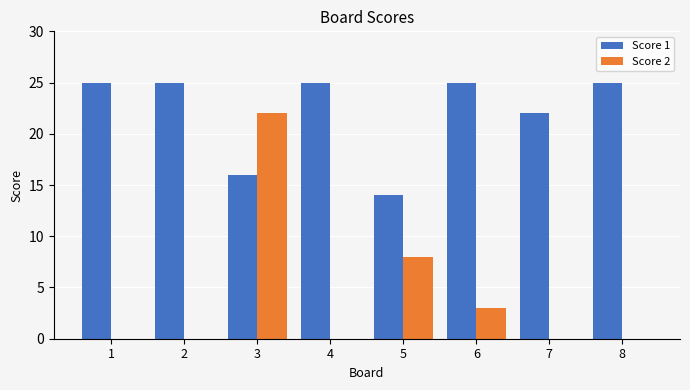

The Score 2 series shows 0 at 8. True or false?

True